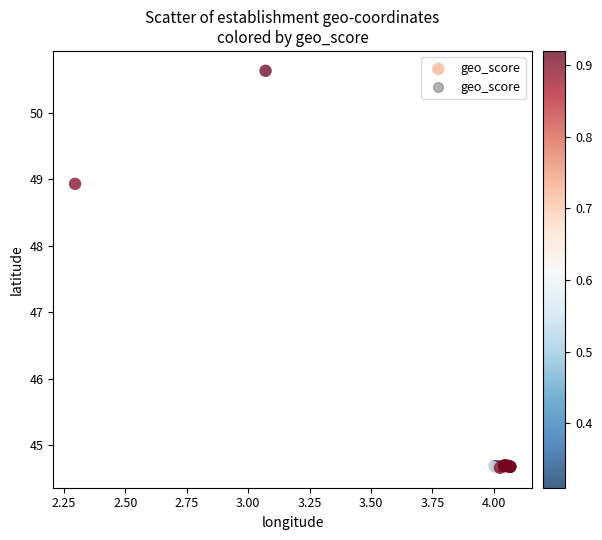

What Y value in the scatter plot is closest to 47?

48.9